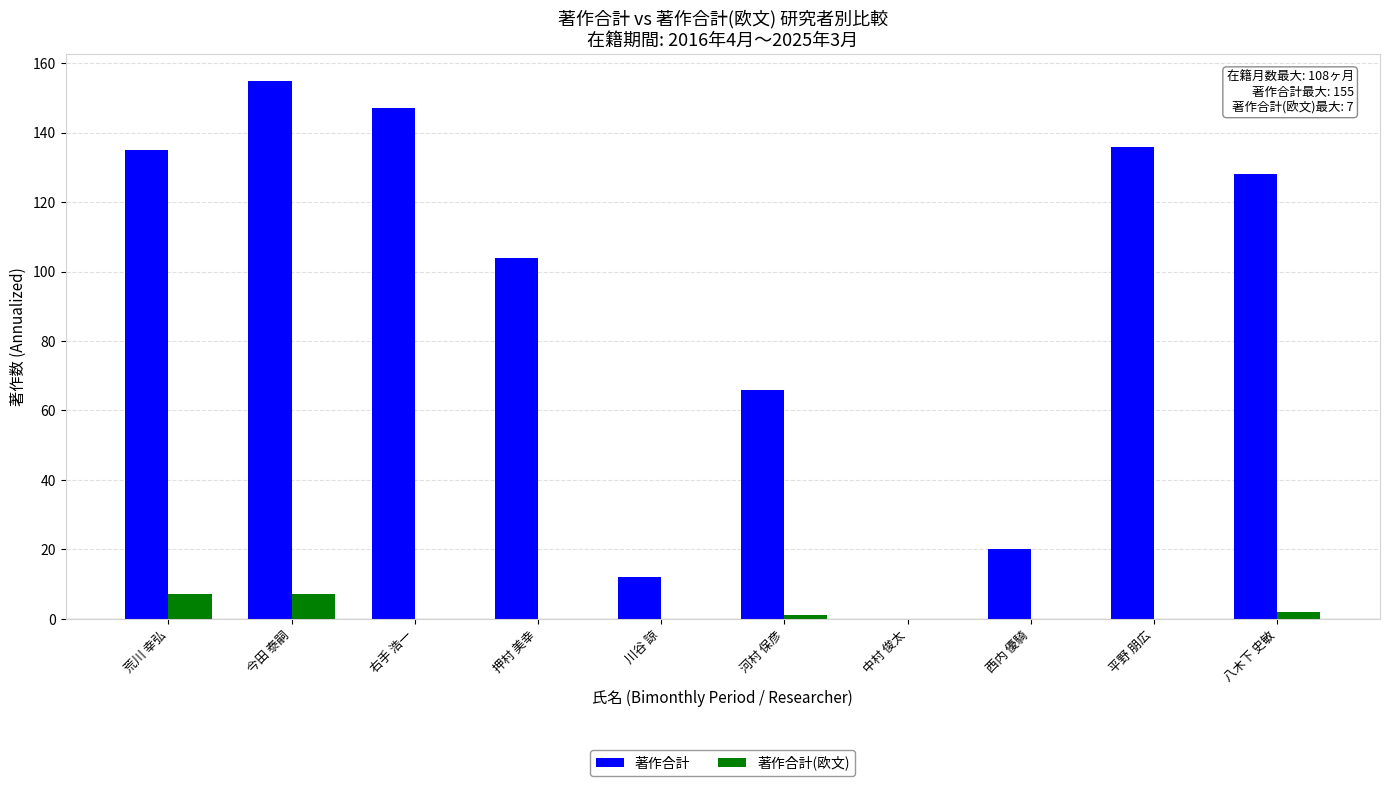

Which series has the largest total across all categories?

著作合計